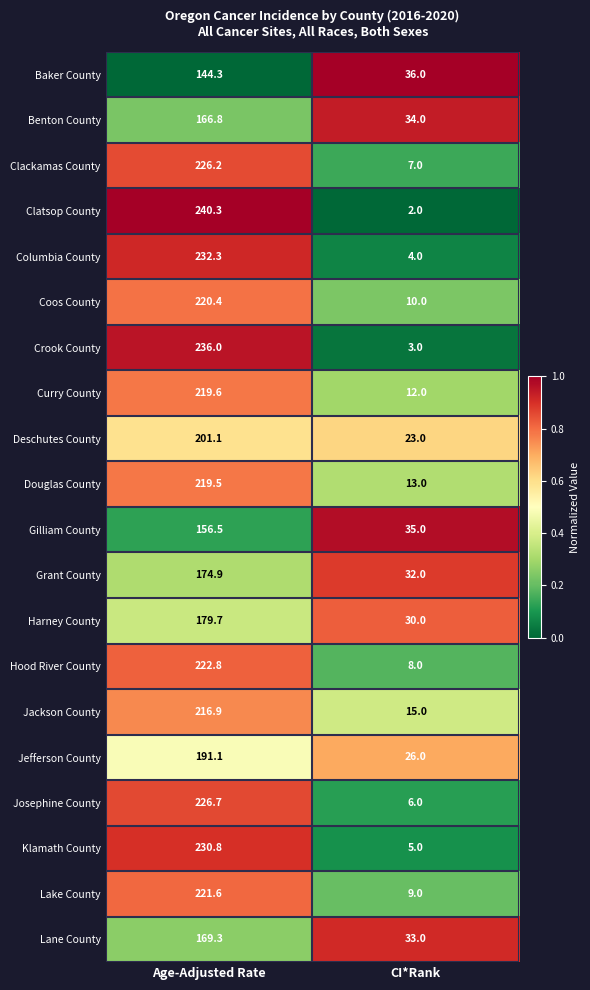

At CI*Rank, list the series in order from largest to smallest.

Baker County, Gilliam County, Benton County, Lane County, Grant County, Harney County, Jefferson County, Deschutes County, Jackson County, Douglas County, Curry County, Coos County, Lake County, Hood River County, Clackamas County, Josephine County, Klamath County, Columbia County, Crook County, Clatsop County